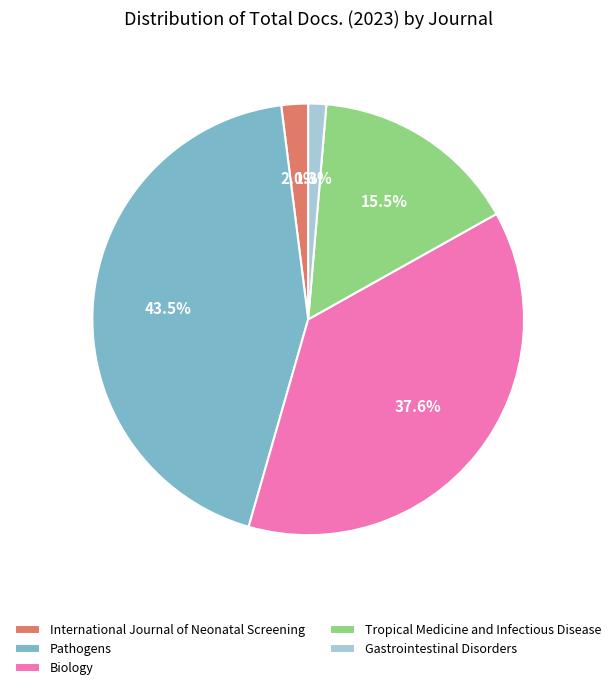

What portion of the pie excludes Tropical Medicine and Infectious Disease?

84.5%